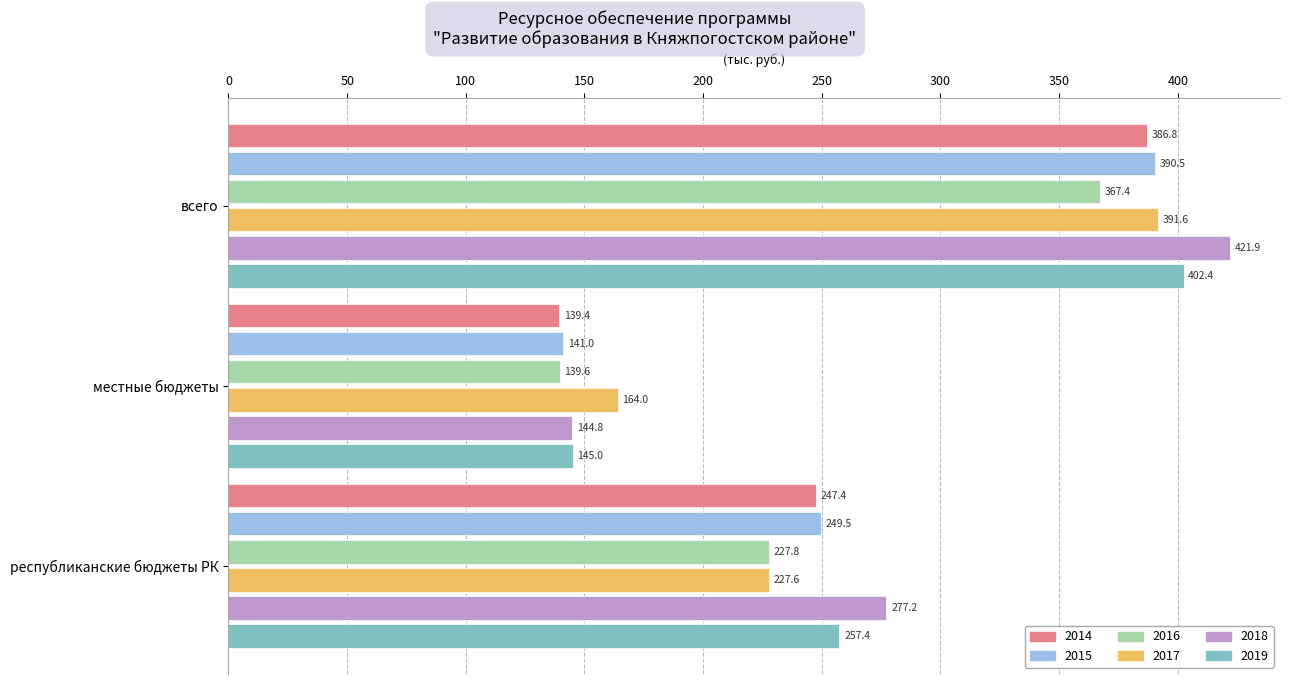

What is the sum of the 2015 values at всего and республиканские бюджеты РК?

640.1